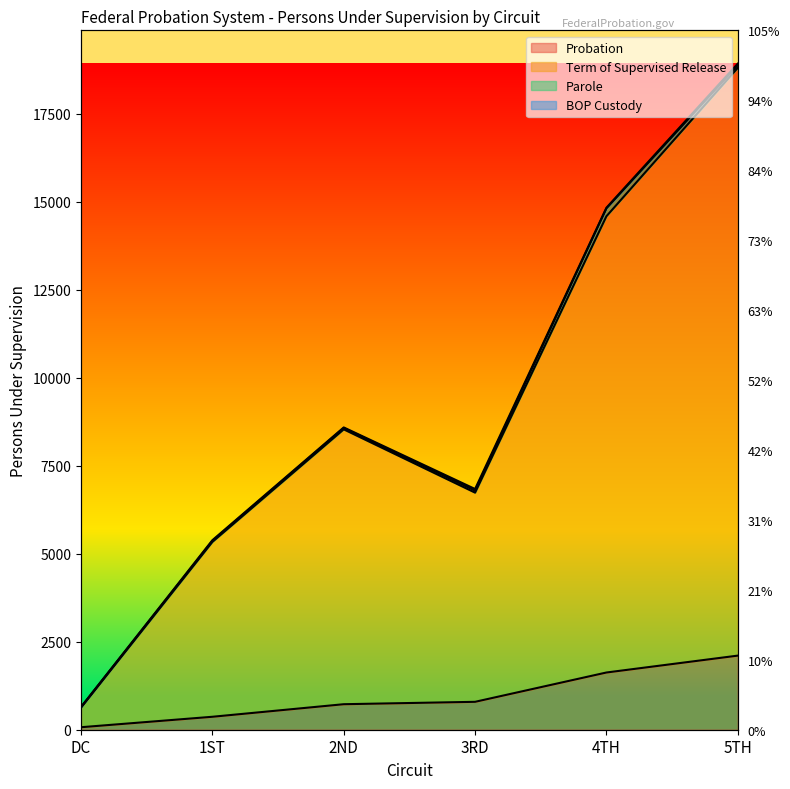

What is the difference between the highest and lowest values at 4TH?

12967